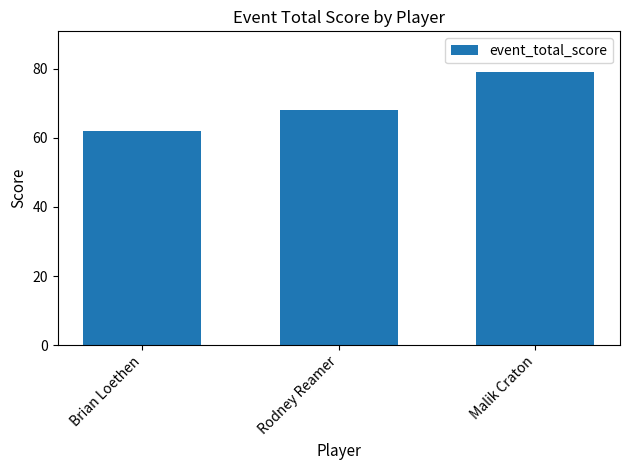

Does the chart contain any negative values?

No